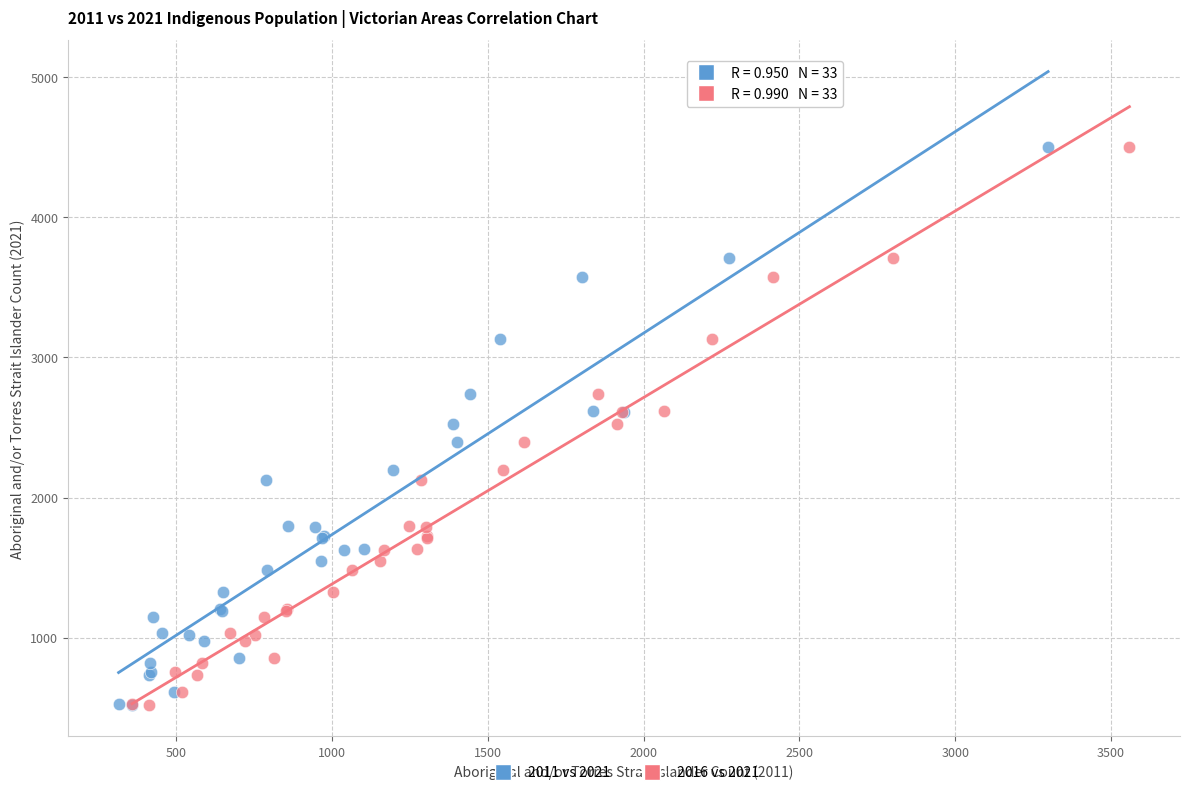

What are all the series names shown in the legend?

2011 vs 2021, 2016 vs 2021